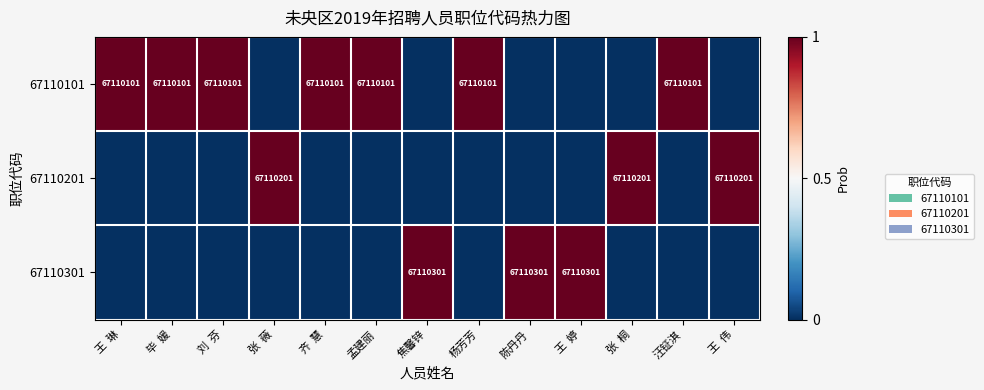

The 67110101 series shows 67110101 at 汪钲淇. True or false?

True